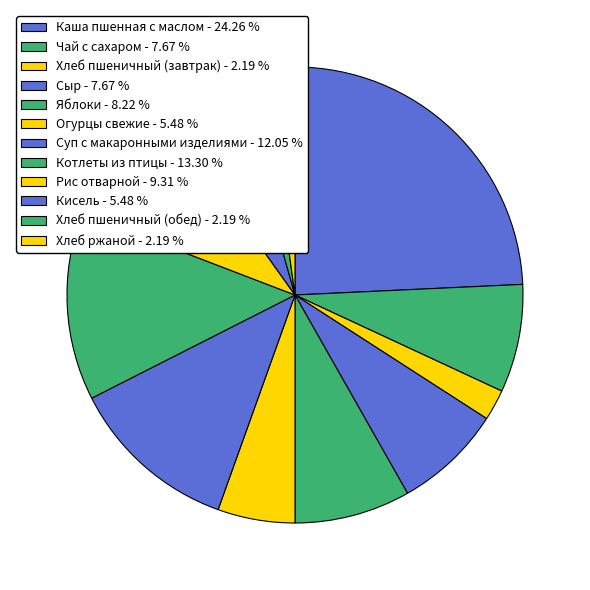

Is it true that Рис отварной is 20% of the pie?

False